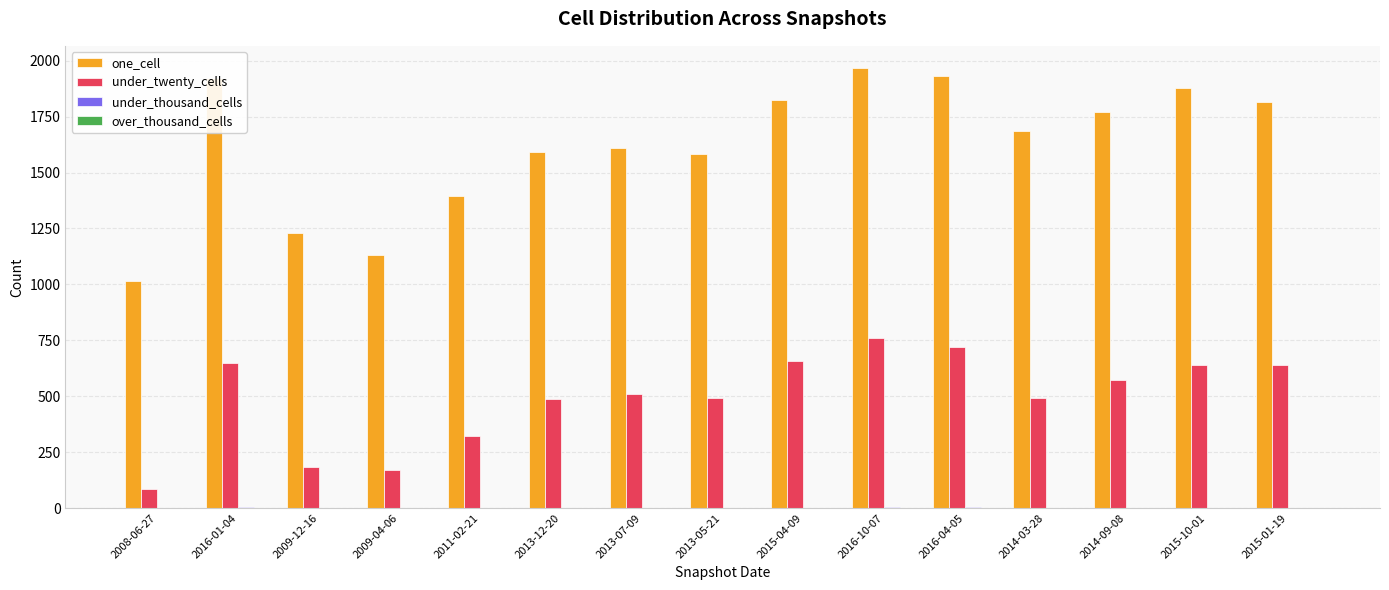

What is the maximum value for under_twenty_cells?

760